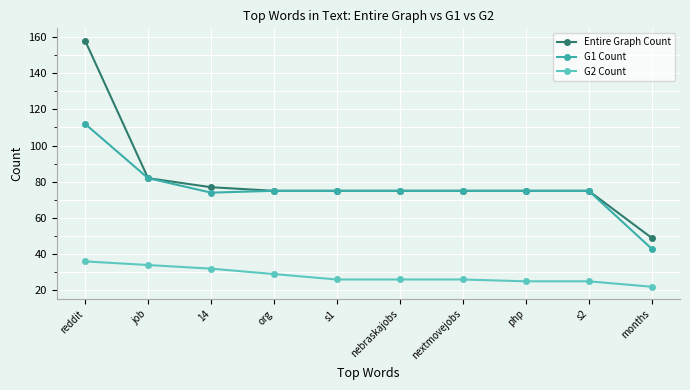

True or false: G2 Count and G1 Count cross at least once.

False